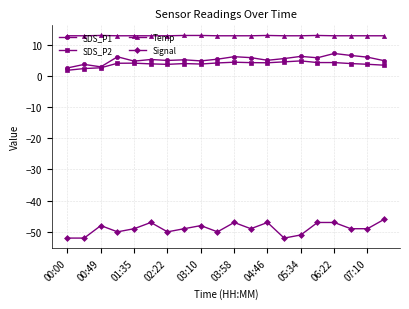

Which series has the largest range (max minus min)?

Signal